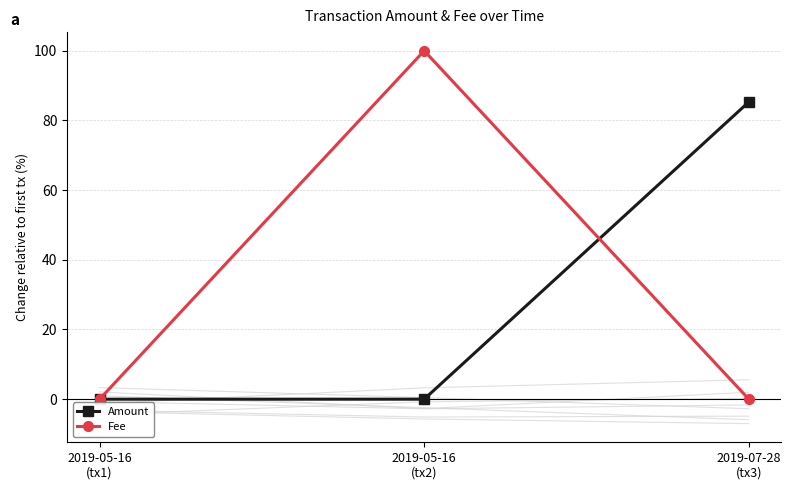

What is the label of the 1st point from the right?

2019-07-28
(tx3)